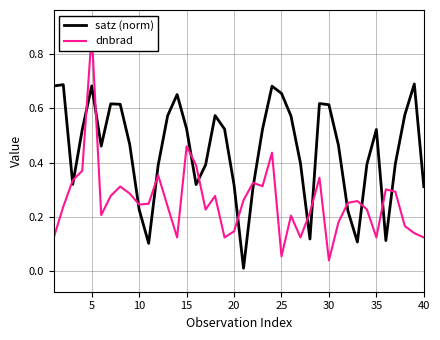

How many lines are shown in the chart?

2